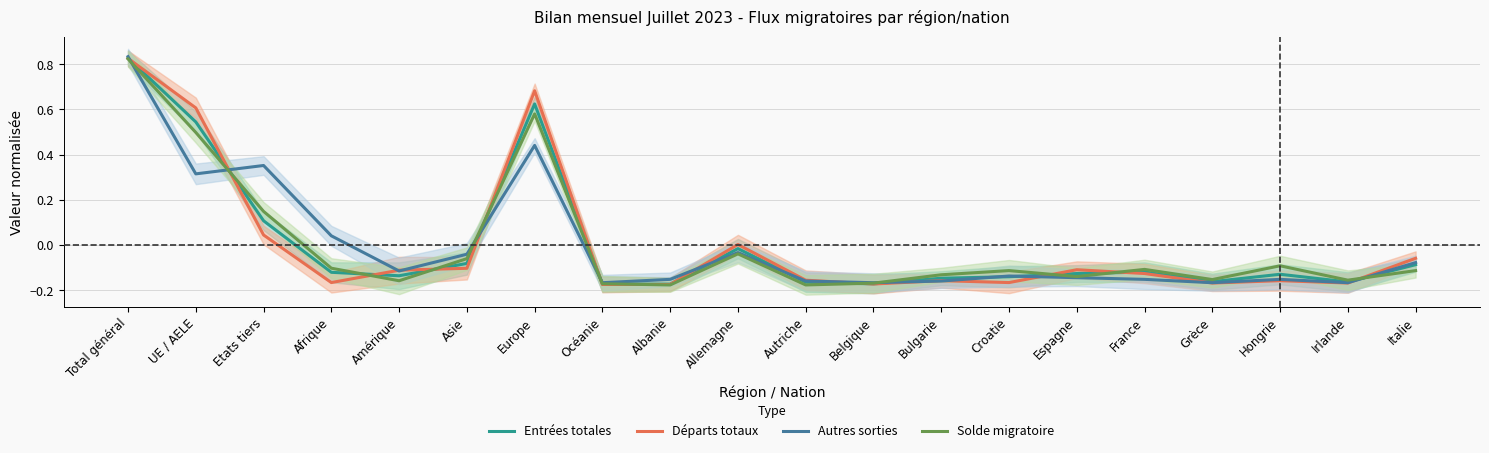

At which label does Autres sorties first exceed 0?

Total général